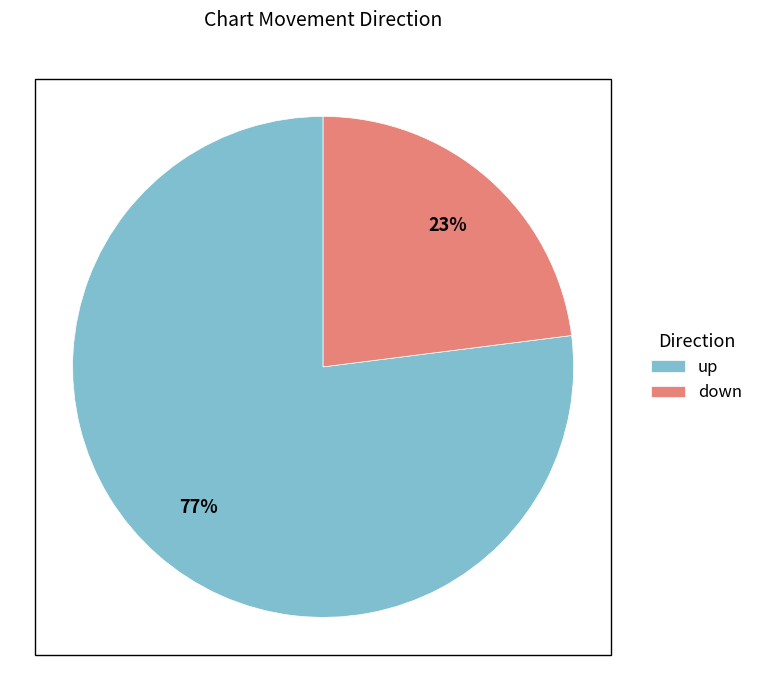

Is it true that down is 23% of the pie?

True